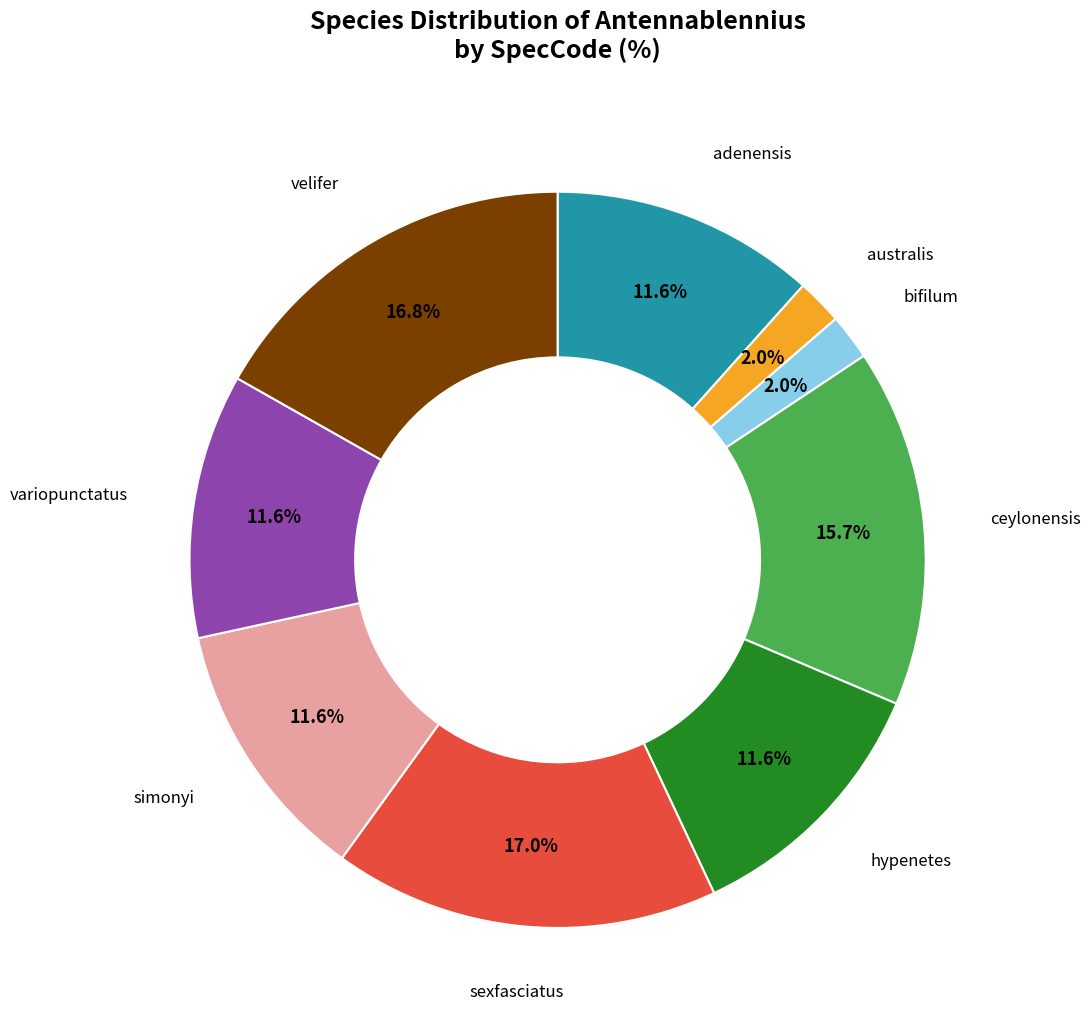

To the nearest percent, what is the average slice percentage?

11%